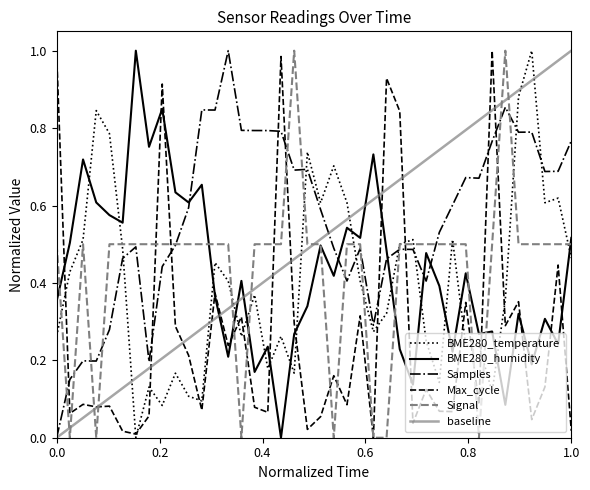

In Max_cycle, how many points are lower than both neighbors (excluding endpoints)?

14